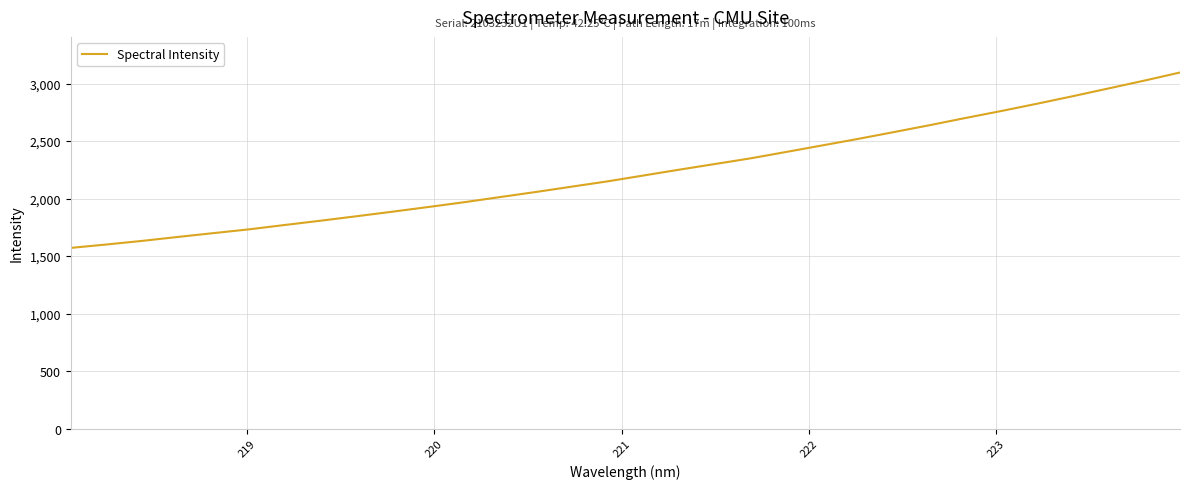

What is the maximum value shown in the chart?

3095.6